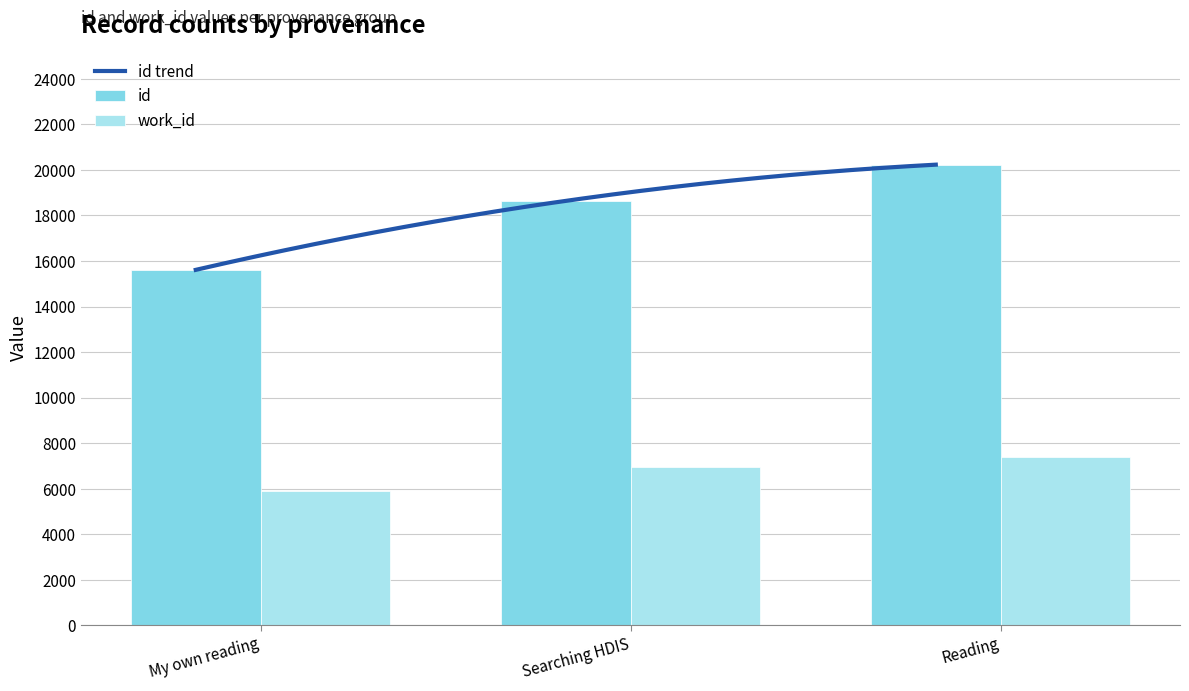

How many groups of bars are there?

3